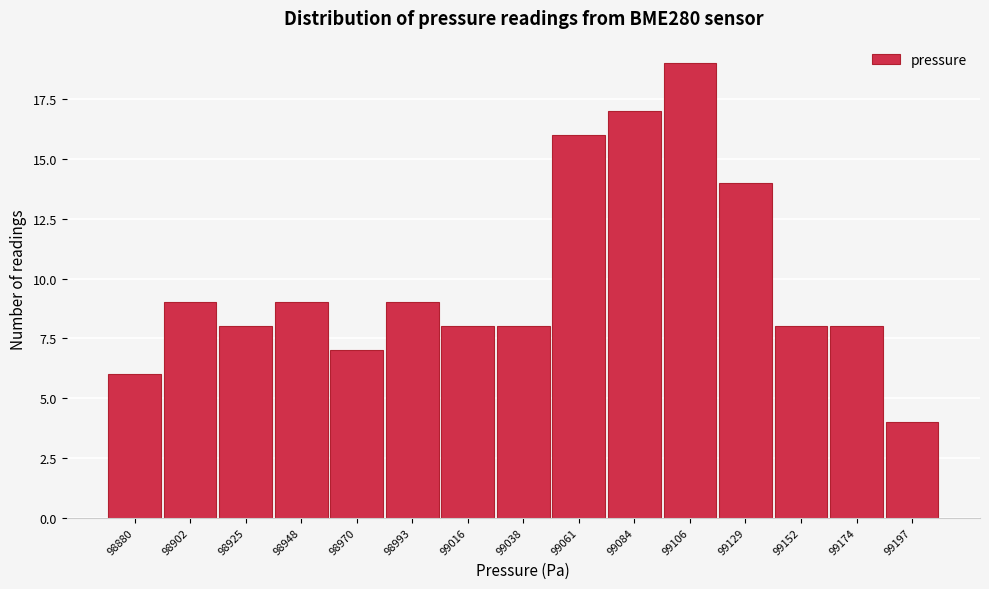

Reading left to right, what are all the values shown in this chart?

6	9	8	9	7	9	8	8	16	17	19	14	8	8	4